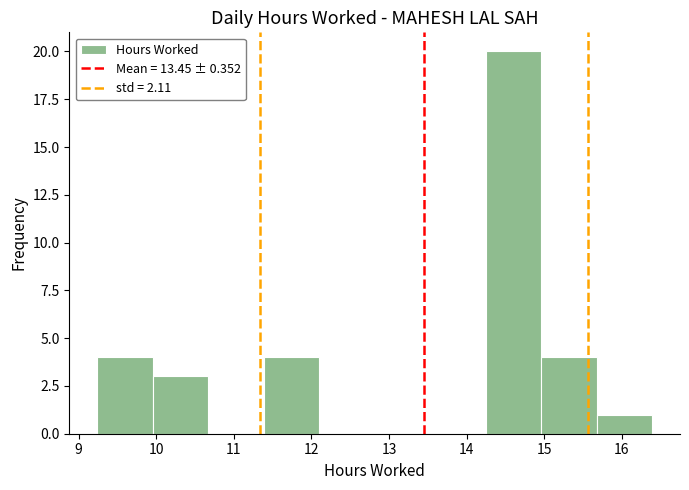

How tall is the bar that spans 15.0 to 15.7 on the x-axis? Neither the bar edges nor the heights are printed on the chart, so give them approximately, as read against the axes.

4